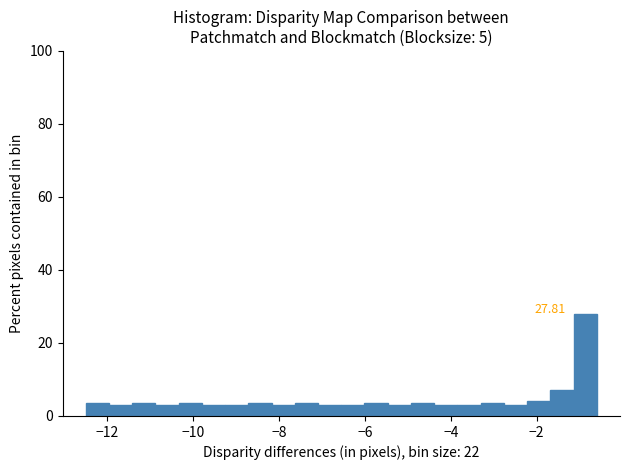

Read against the x-axis, roughly where is the centre of the tallest bar?

-0.8